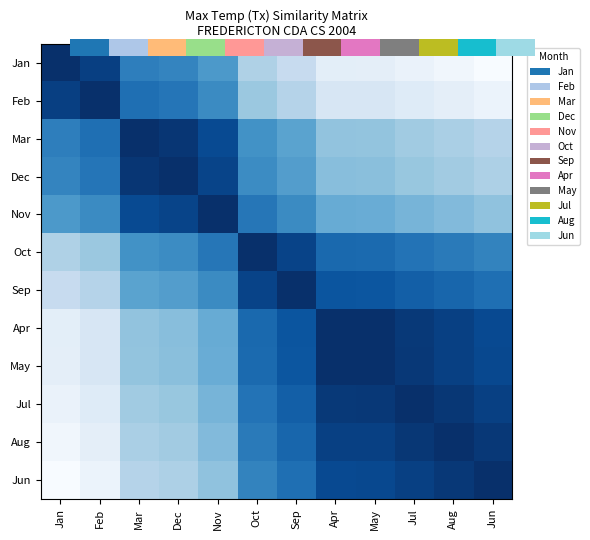

What is the maximum value shown in the chart?

1.0